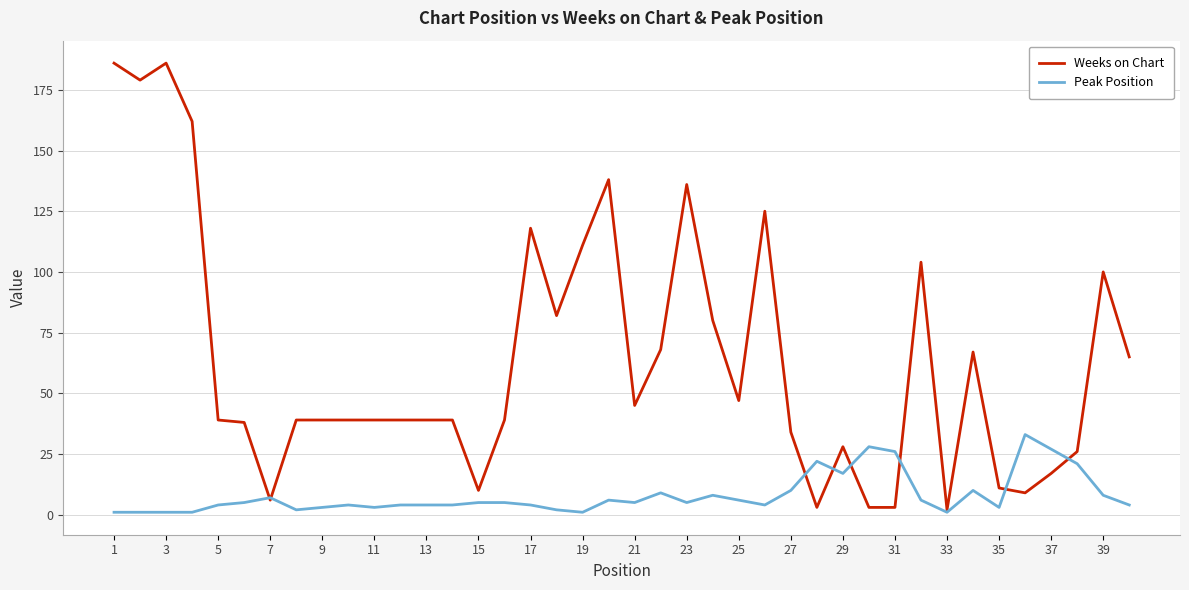

Which series has the largest total across all categories?

Weeks on Chart